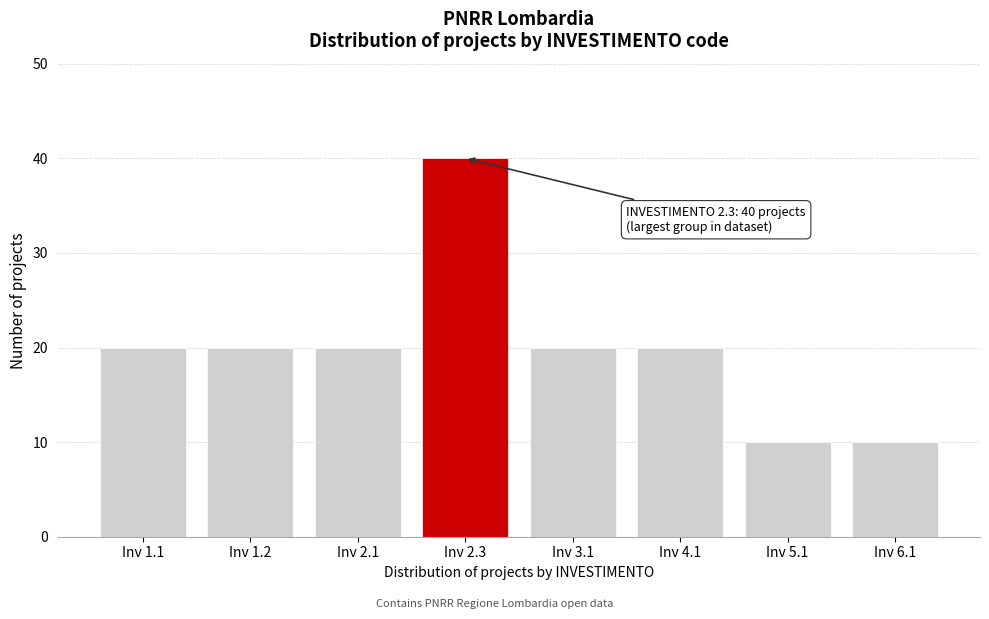

Reading left to right, transcribe all the data shown in this chart.

Inv 1.1=20	Inv 1.2=20	Inv 2.1=20	Inv 2.3=40	Inv 3.1=20	Inv 4.1=20	Inv 5.1=10	Inv 6.1=10